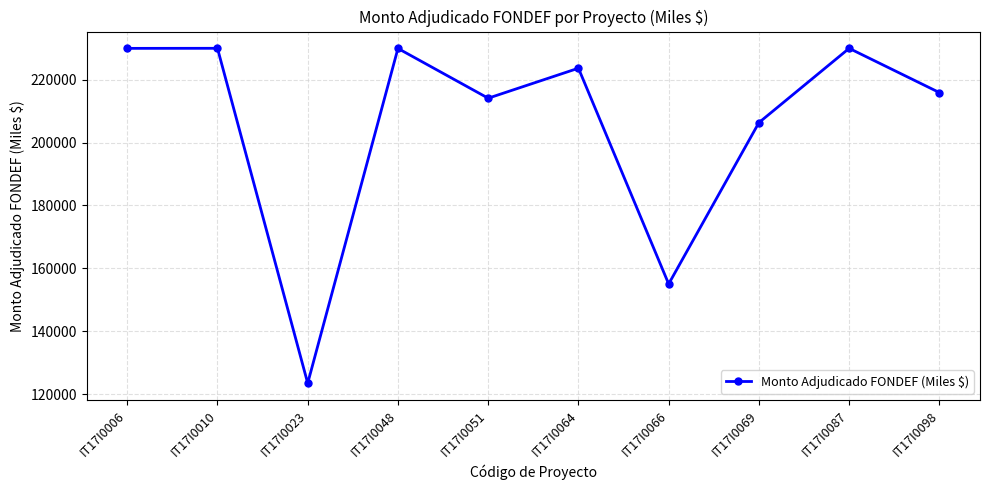

Is it true that the value at IT17I0048 is 229943?

True